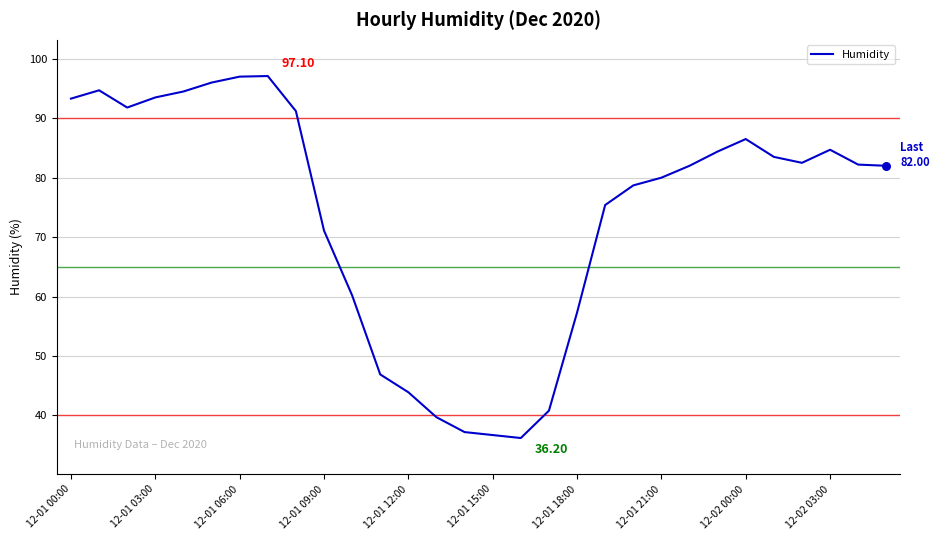

What is the difference between the maximum and minimum values?

60.9